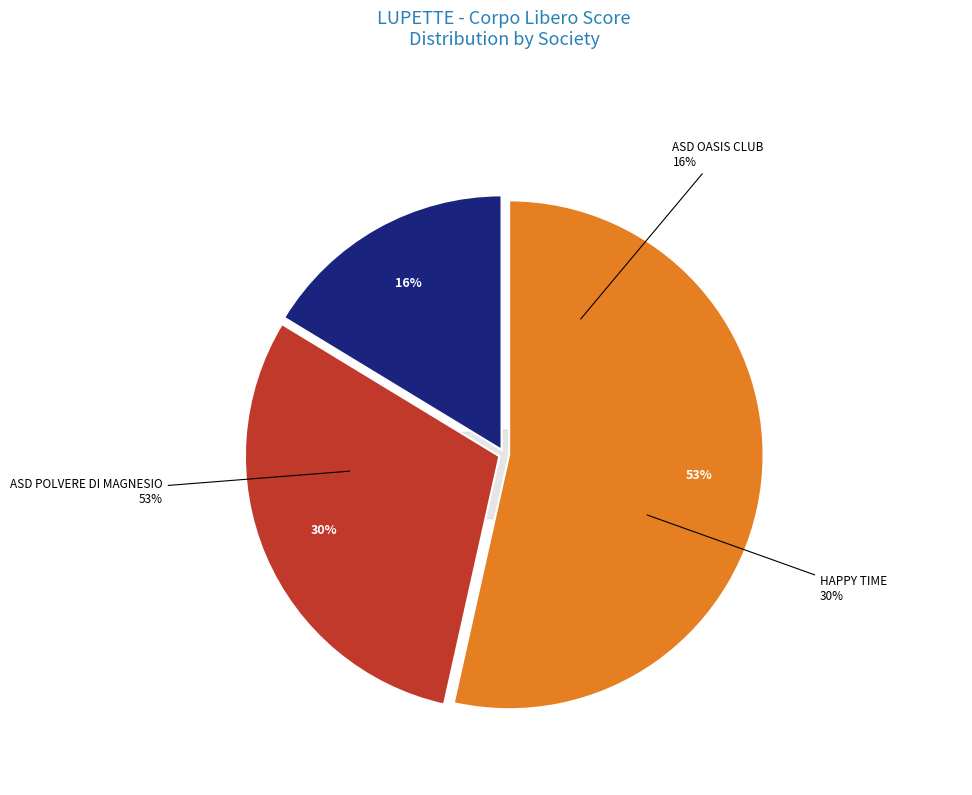

Count the number of slices in the pie.

3